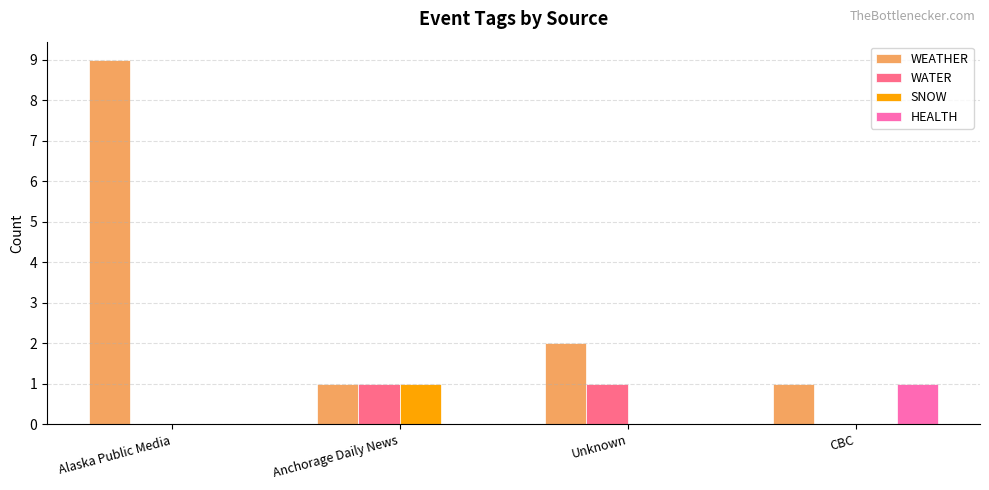

The HEALTH series shows 0 at Unknown. True or false?

True